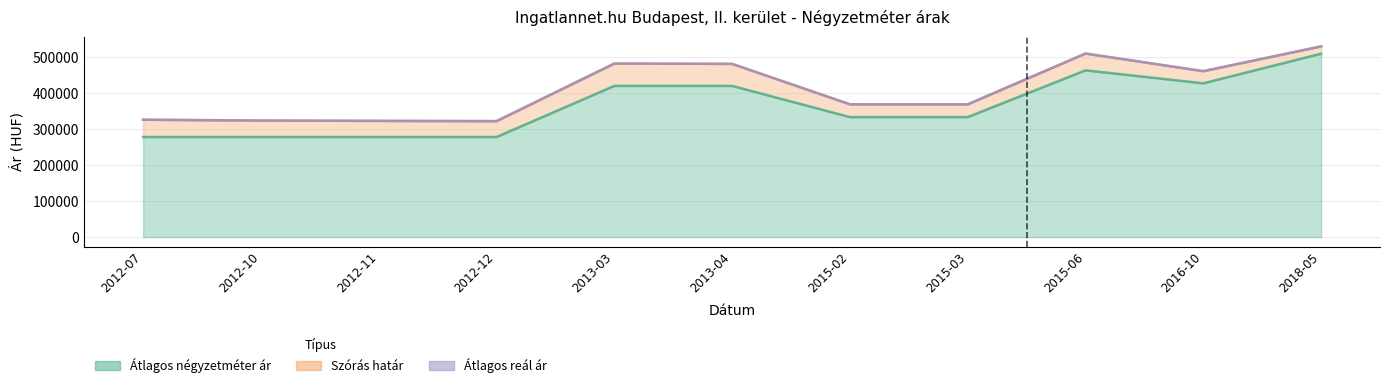

Does the chart display data point markers on the line(s)?

No